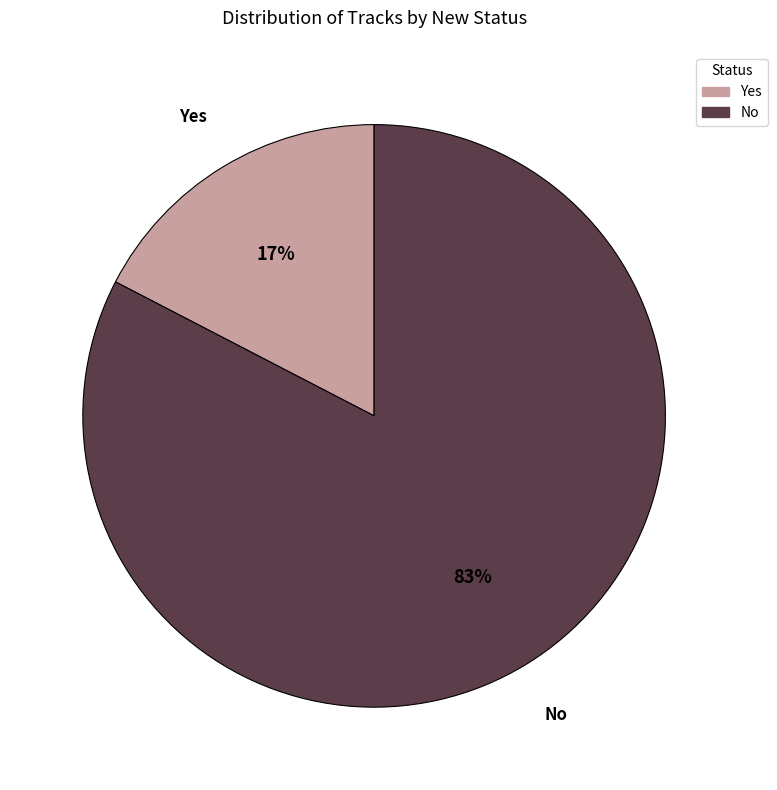

Rank the categories by value from highest to lowest.

No, Yes